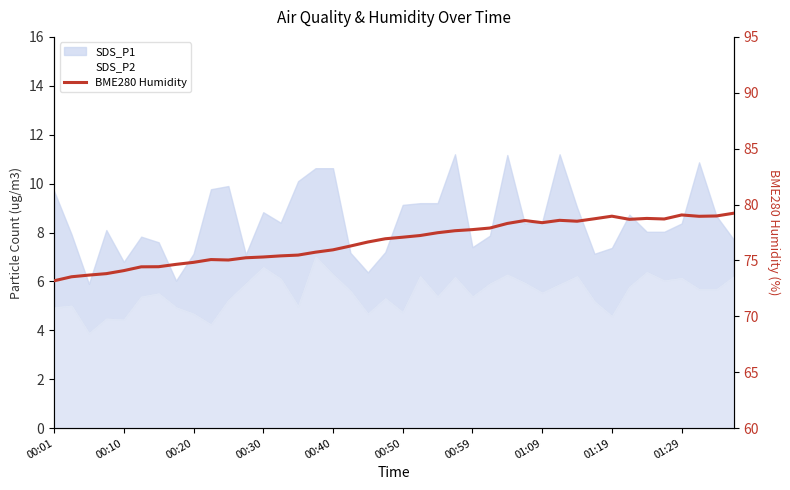

What is the sum of the values at 29 and 24?

156.4